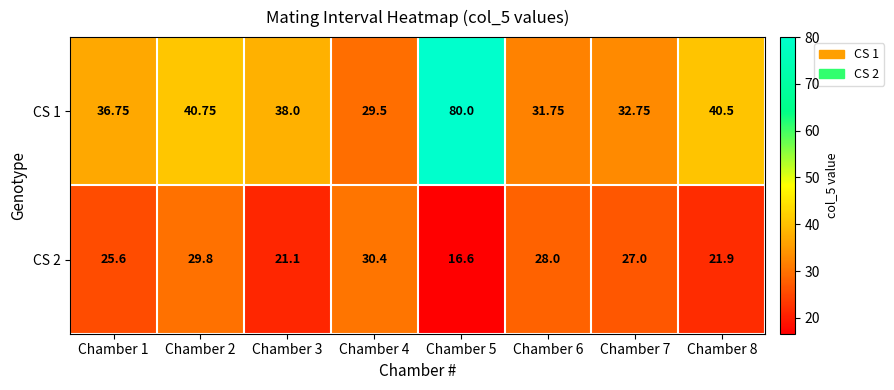

Is the value of CS 1 at Chamber 7 greater than the value of CS 2 at Chamber 2?

Yes